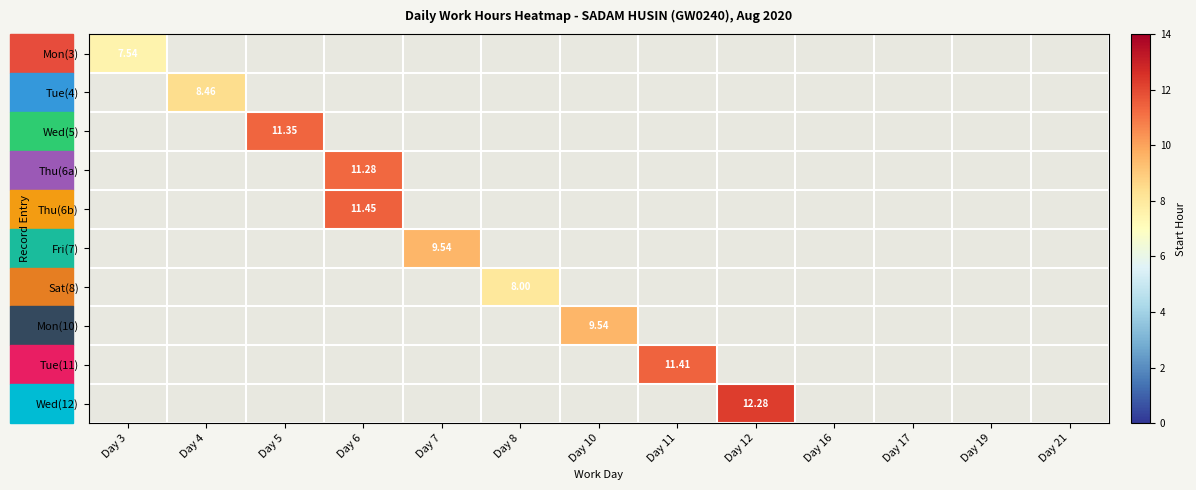

What is the maximum value shown in the chart?

12.3